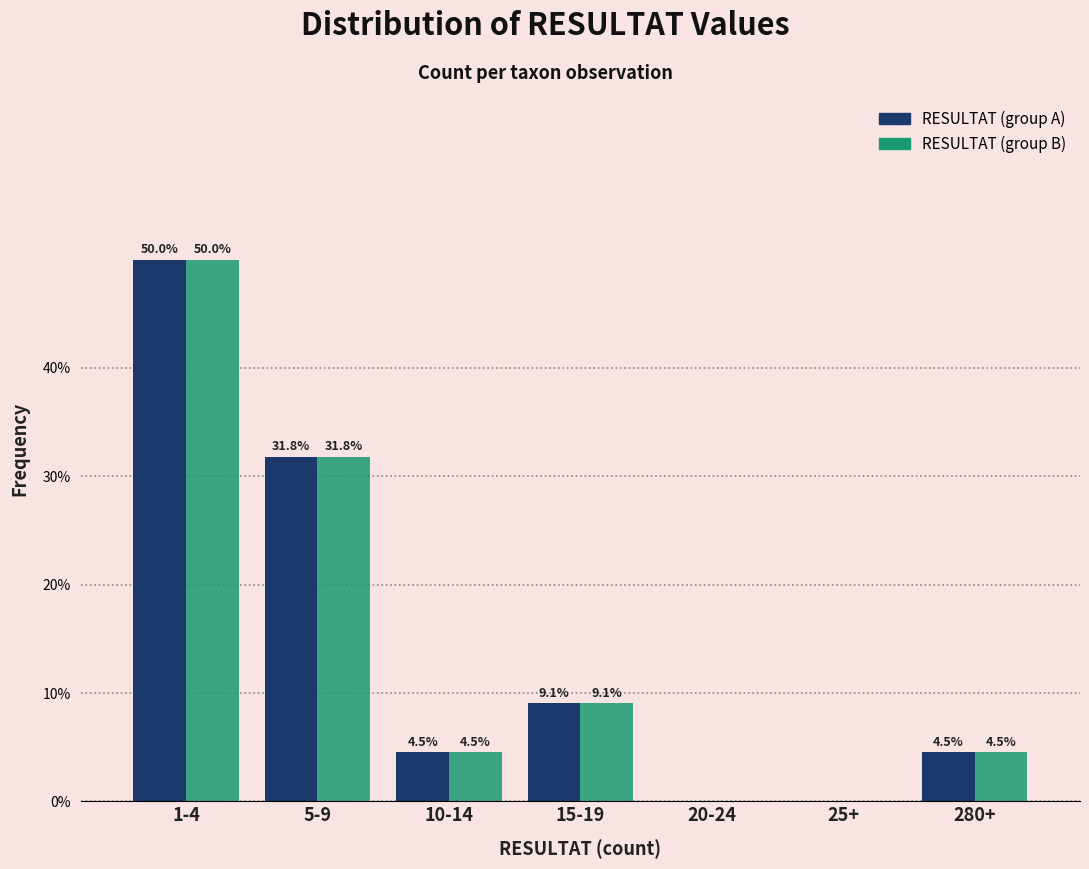

Reading left to right, transcribe all the data shown in this chart.

RESULTAT (group A): 1-4=50.0	5-9=31.8	10-14=4.5	15-19=9.1	20-24=0.0	25+=0.0	280+=4.5
RESULTAT (group B): 1-4=50.0	5-9=31.8	10-14=4.5	15-19=9.1	20-24=0.0	25+=0.0	280+=4.5